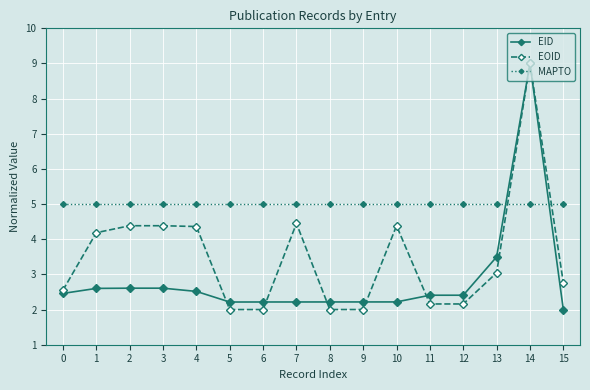

True or false: MAPTO and EID intersect in this chart.

True